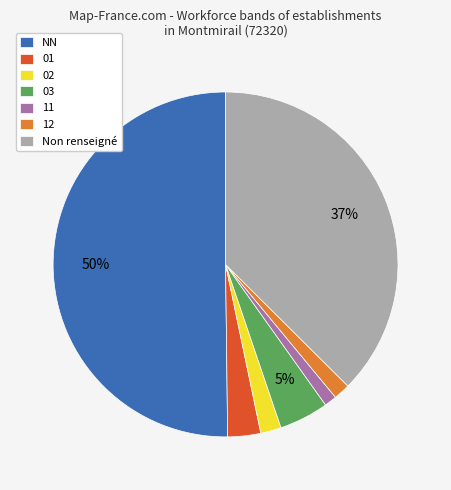

Which has a higher value, NN or 01?

NN